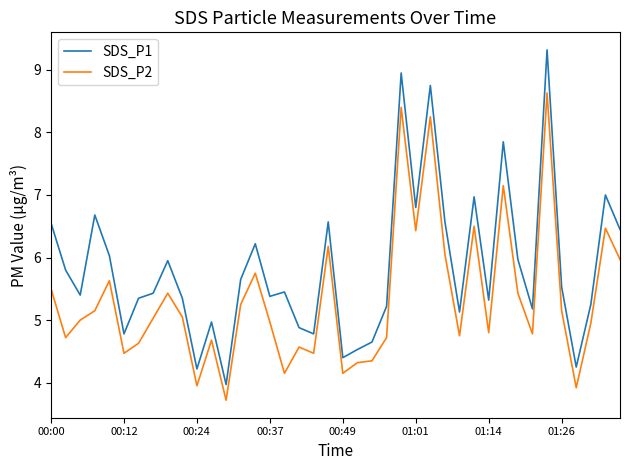

Which series has the largest total across all categories?

SDS_P1